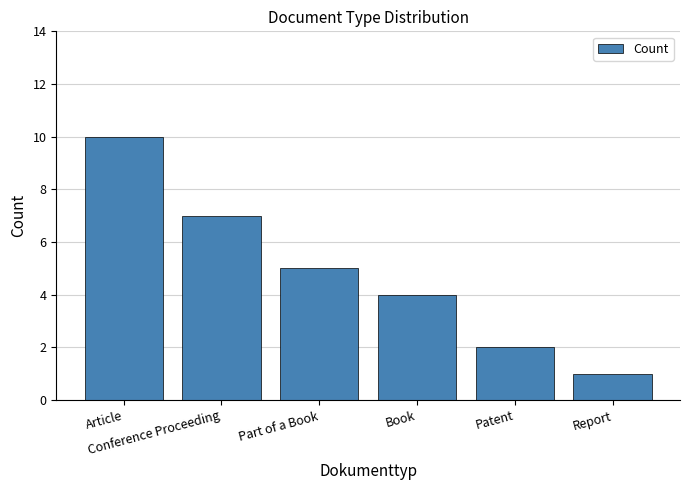

What is the ratio of the value at Report to the value at Article?

0.1